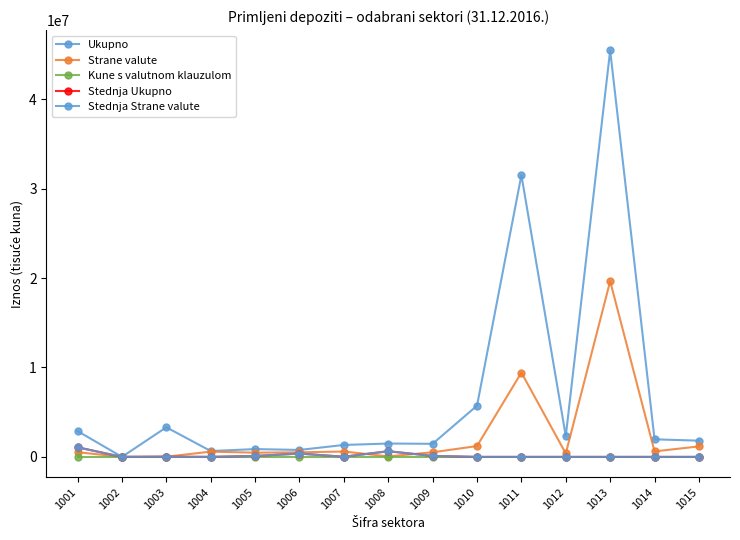

True or false: Ukupno and Strane valute cross at least once.

False